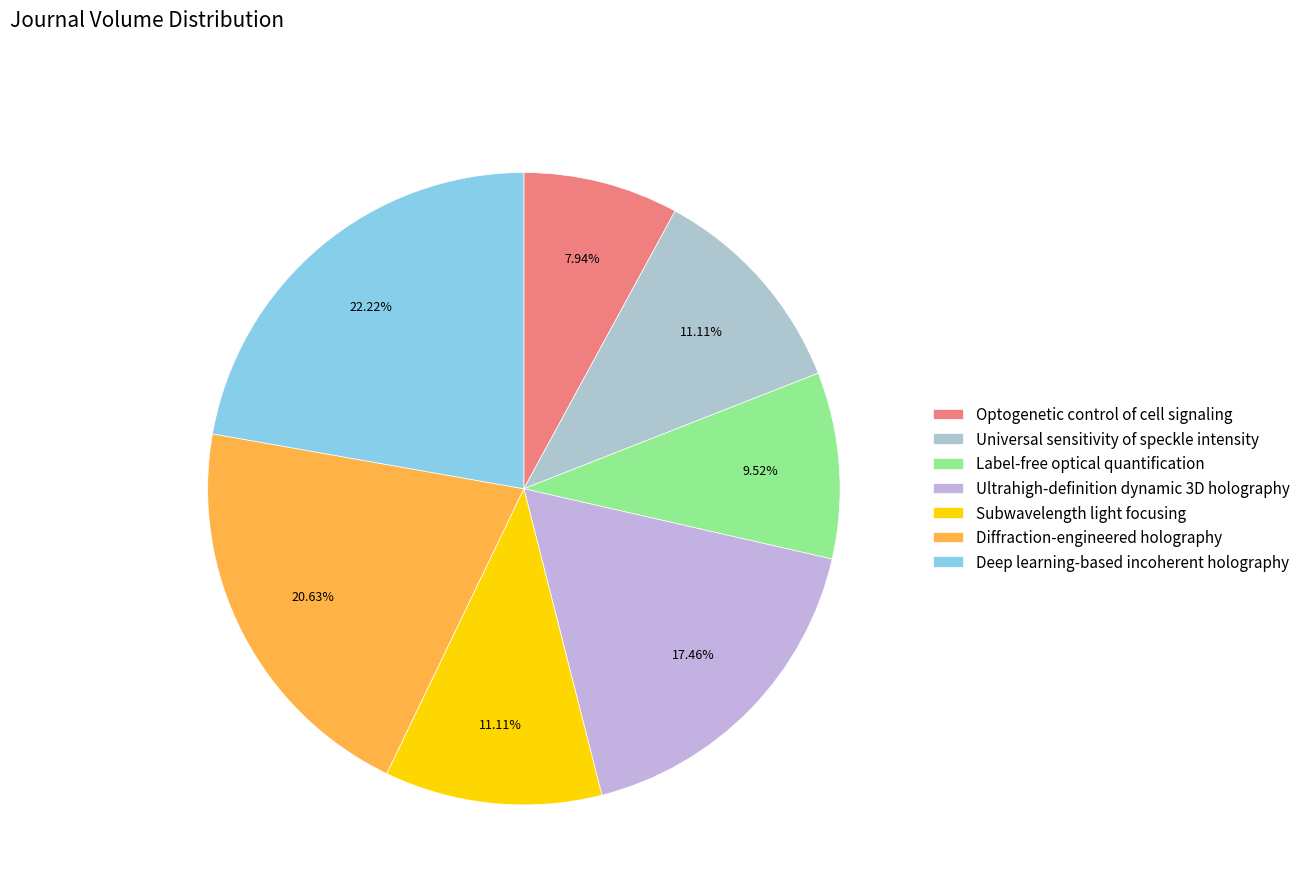

Approximately how many times larger is the value at Ultrahigh-definition dynamic 3D holography compared to Deep learning-based incoherent holography?

0.8